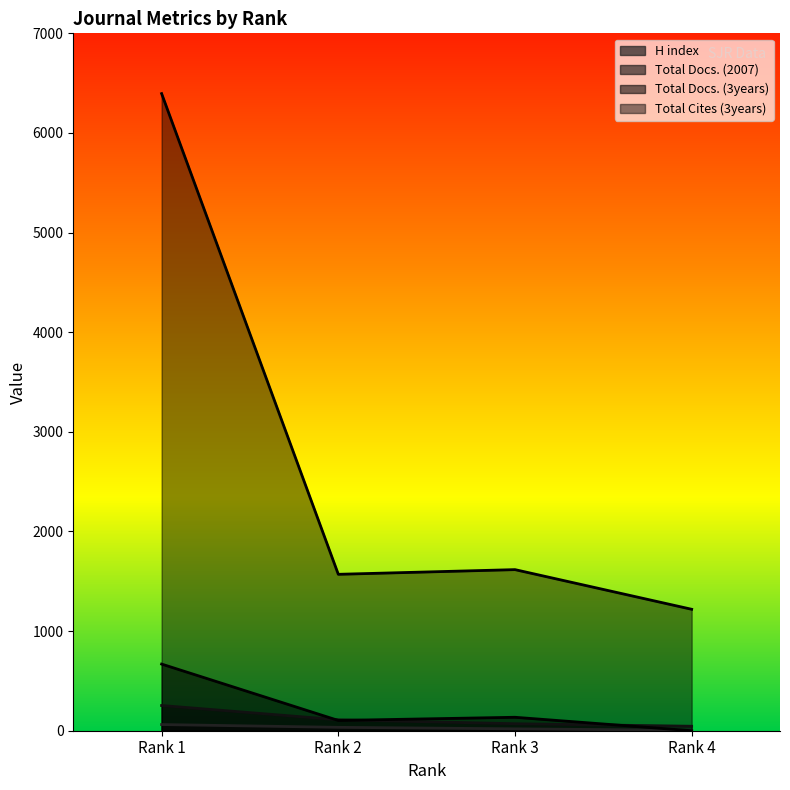

What is the value of the Total Cites (3years) point at the 3rd from the left?

1617